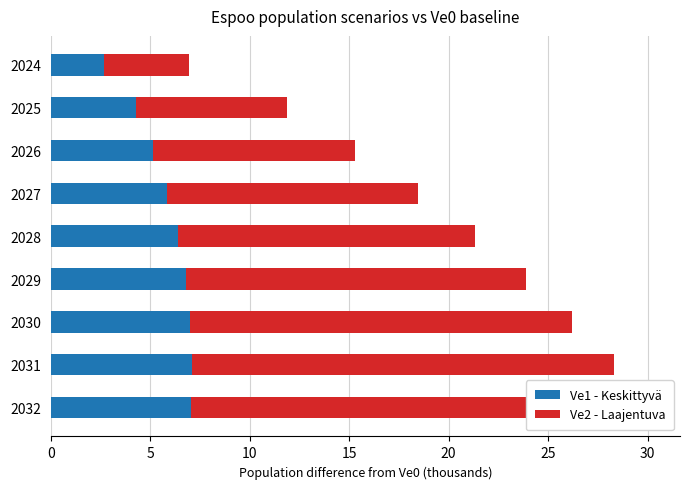

How many bars are there in each group?

2